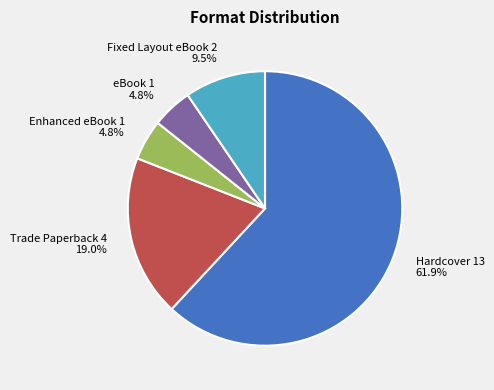

To the nearest percent, what is the difference between the Fixed Layout eBook and Enhanced eBook slice percentages?

5%